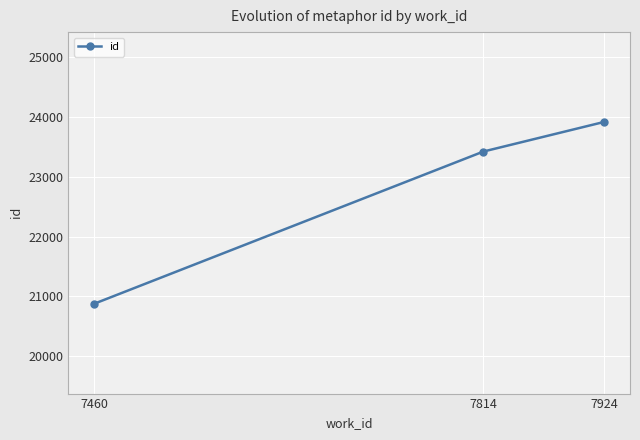

Rank the categories by value from lowest to highest.

7460, 7814, 7924